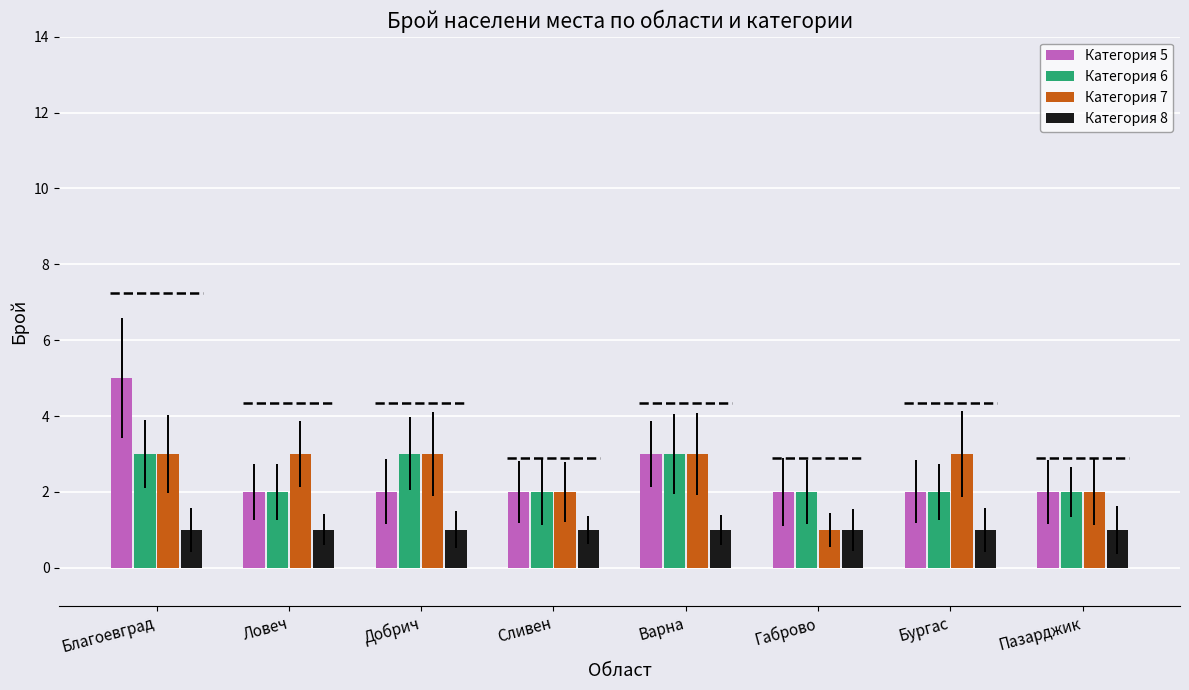

Which series has the largest range (max minus min)?

Категория 5